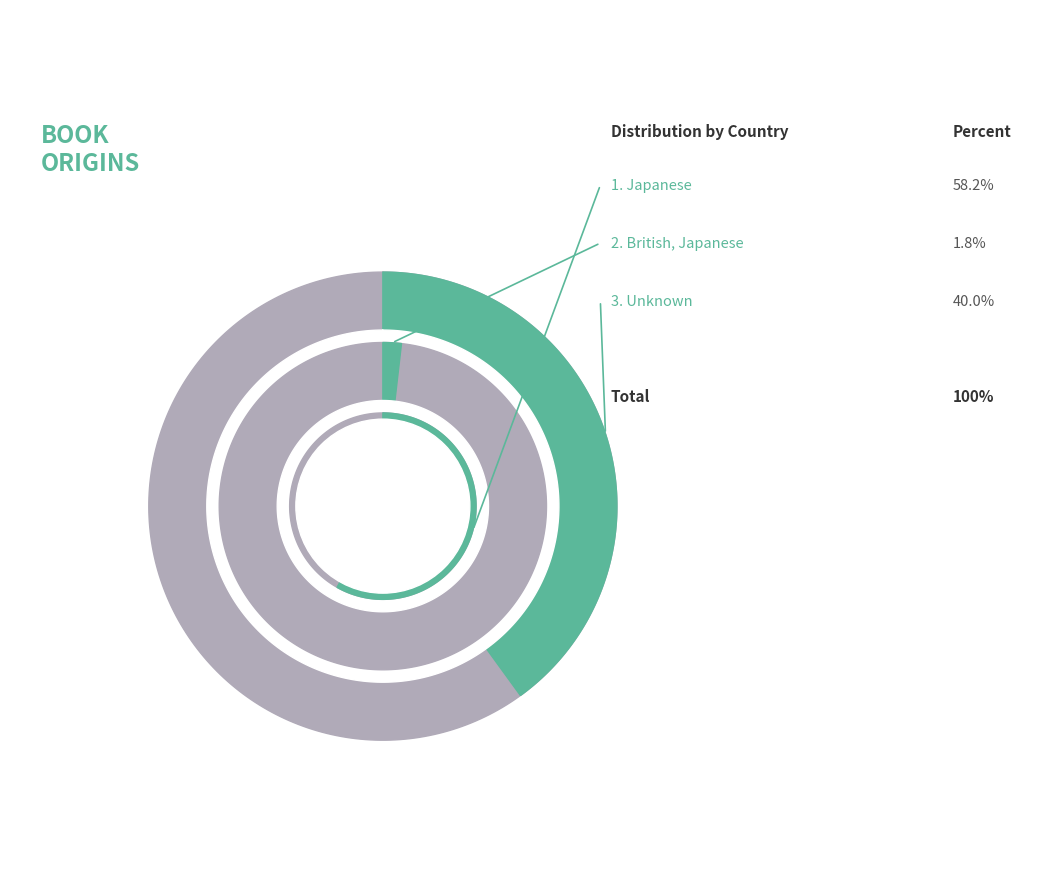

What is the total percentage of Japanese and British, Japanese?

60.0%